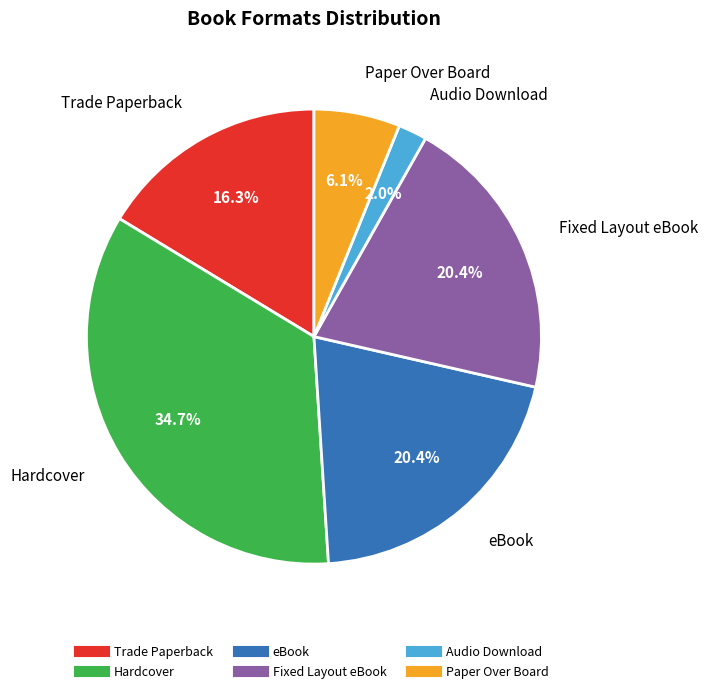

Is the sum of Paper Over Board and Trade Paperback greater than half?

No